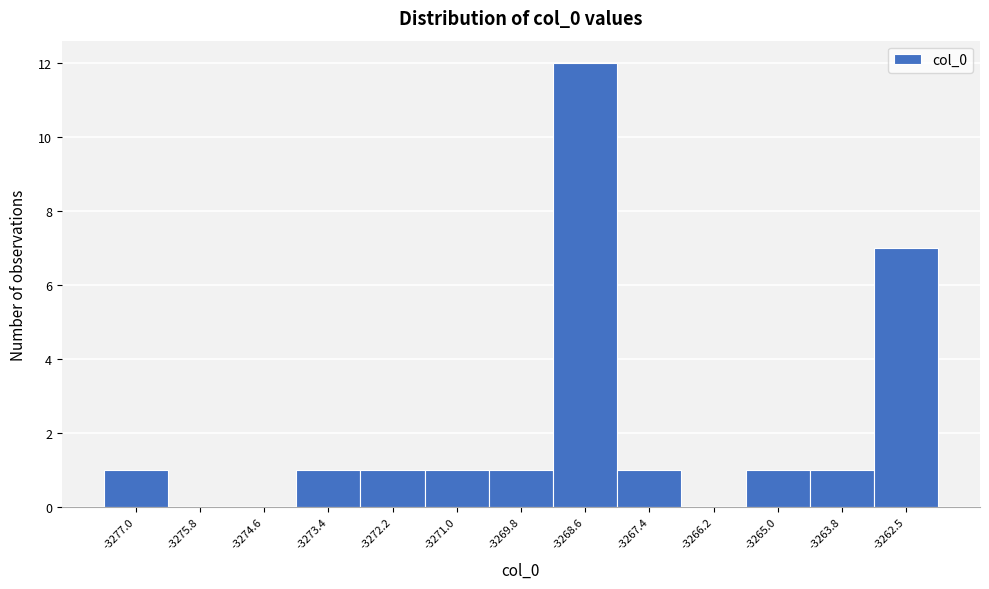

Over which range of the x-axis is the bar tallest?

-3269.2 to -3268.0